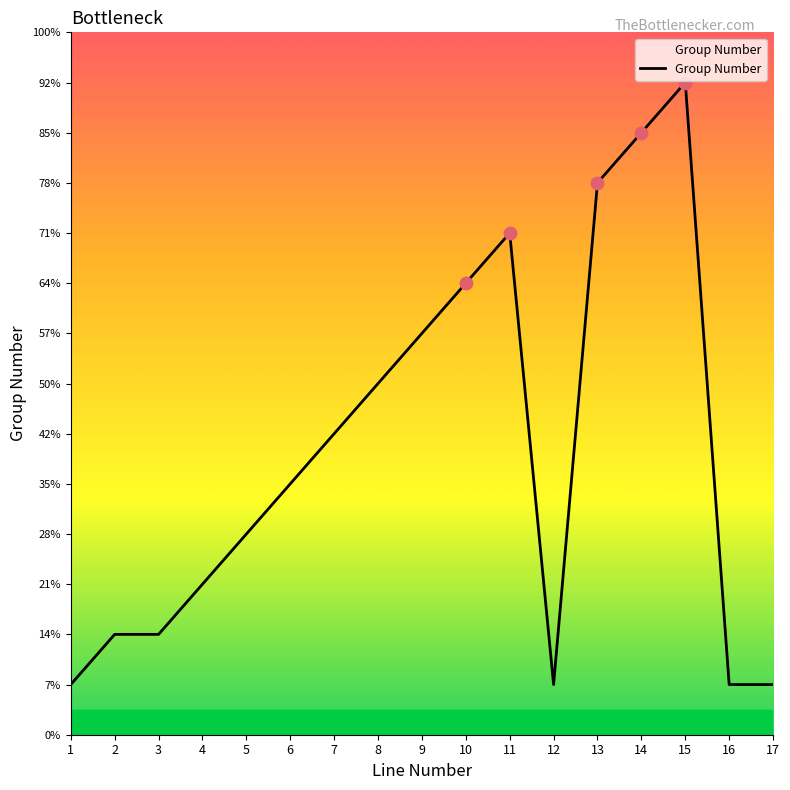

Approximately how many times larger is the value at 14 compared to 11?

1.2